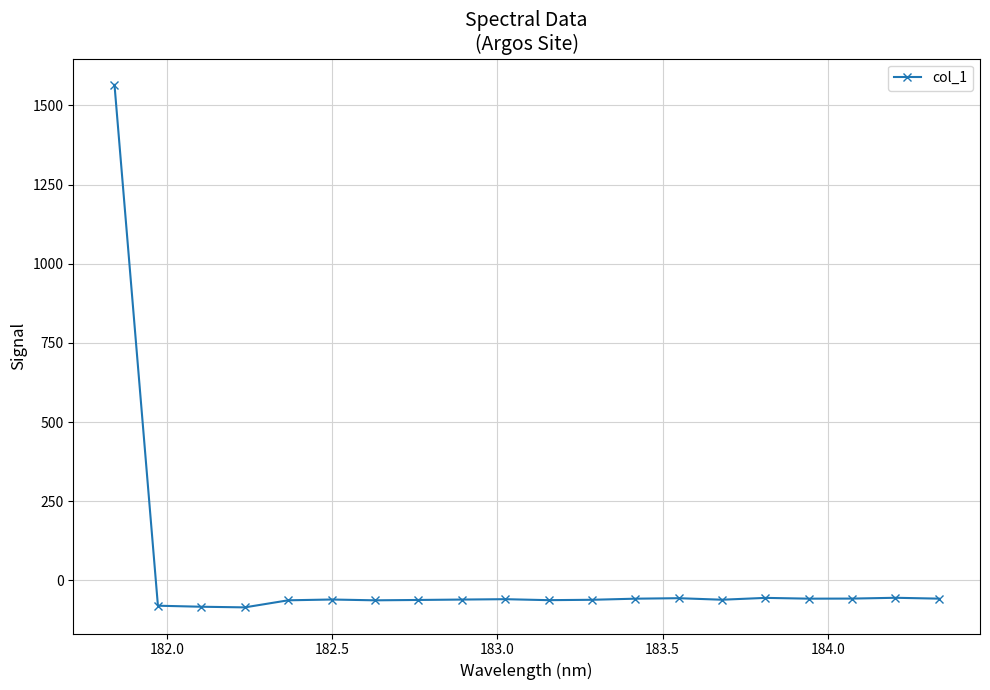

True or false: there are more than 2 points higher than both neighbors.

True